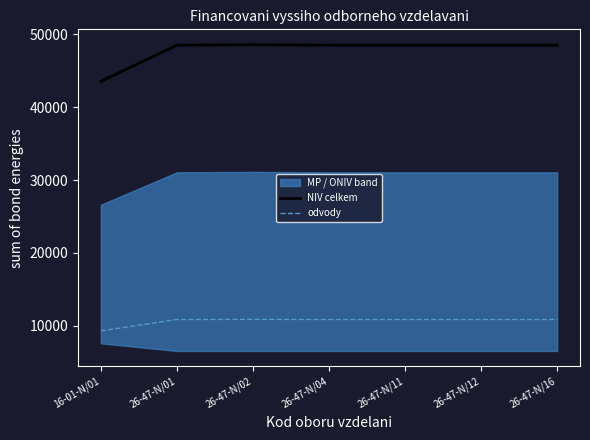

True or false: NIV celkem has a value of 43539 at 16-01-N/01.

True